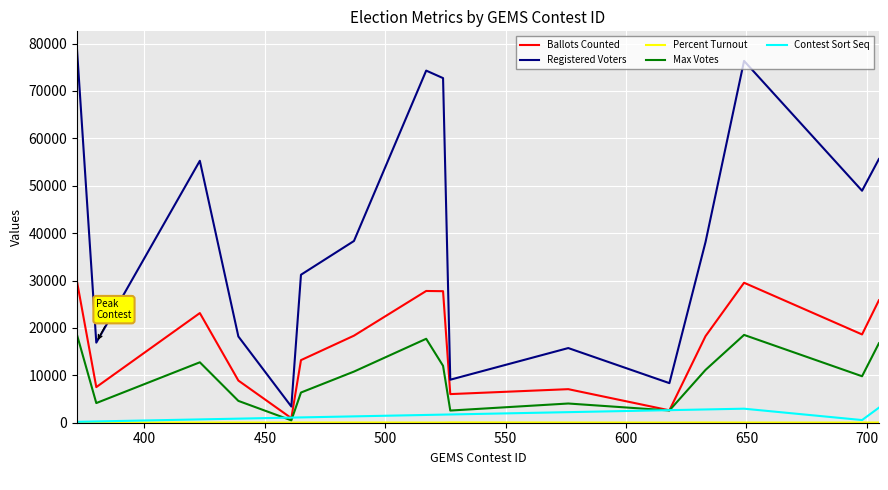

Which series has the largest range (max minus min)?

Registered Voters